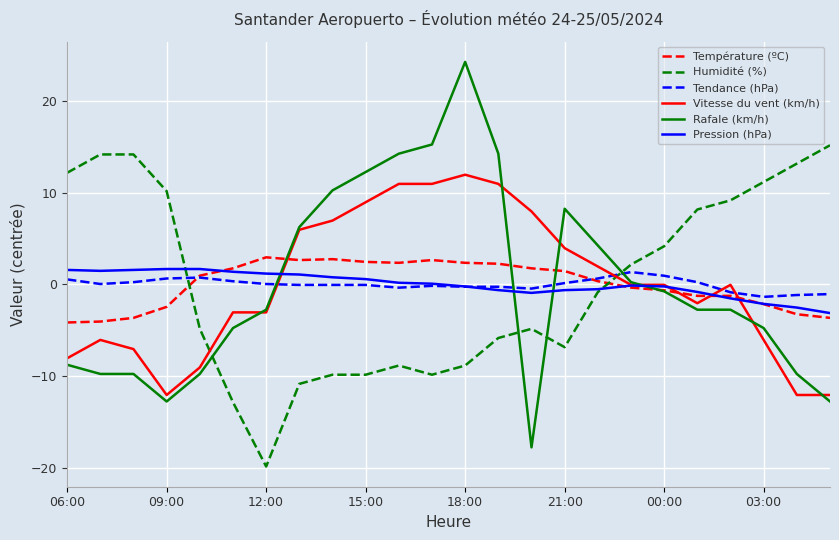

What is the minimum value shown in the chart?

-19.8